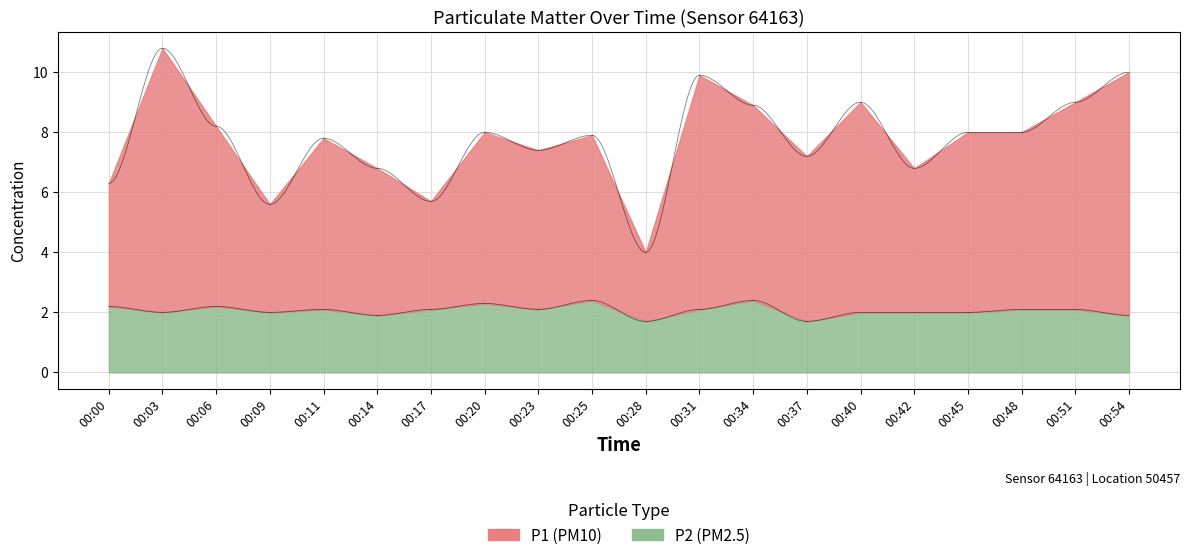

Between 00:03 and 00:28, which series saw the biggest shift?

P1